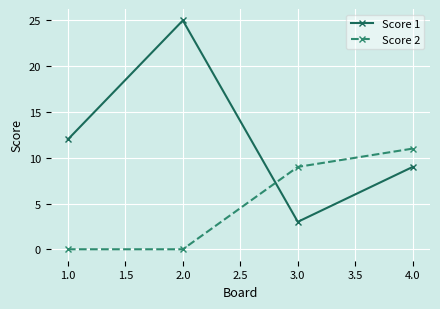

What is the sum of the Score 1 values at 2.0 and 1.0?

37